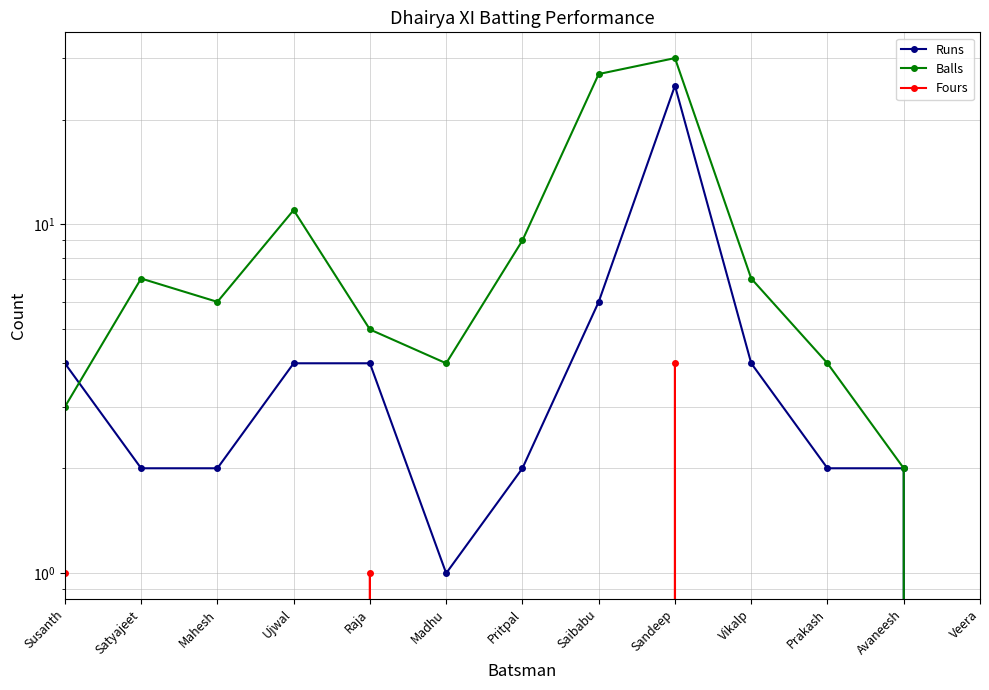

What is the label of the 5th point from the left?

Raja